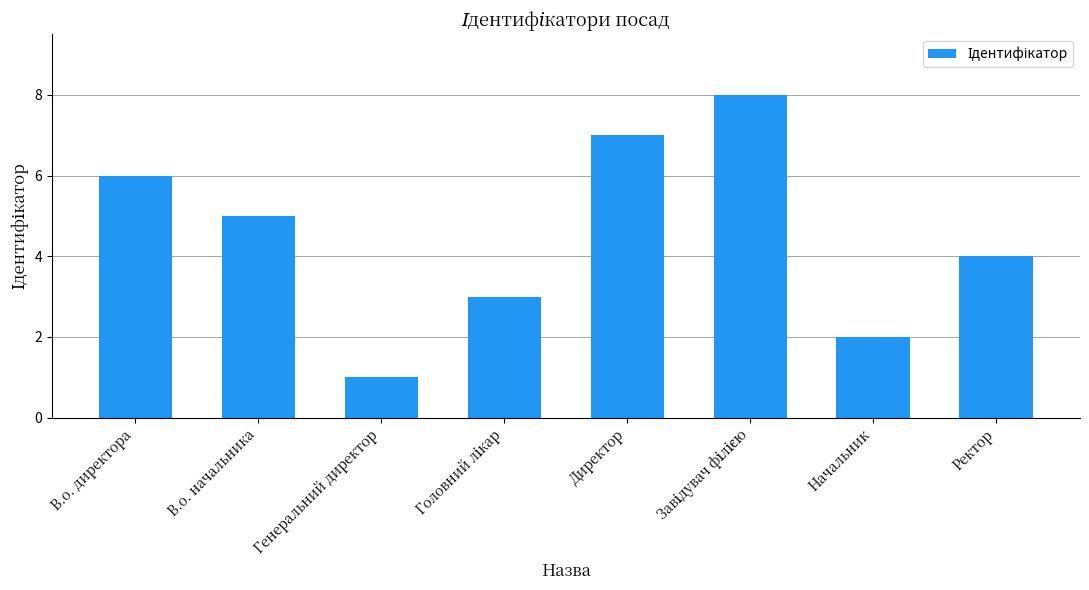

Is it true that the value at Директор is 7?

True